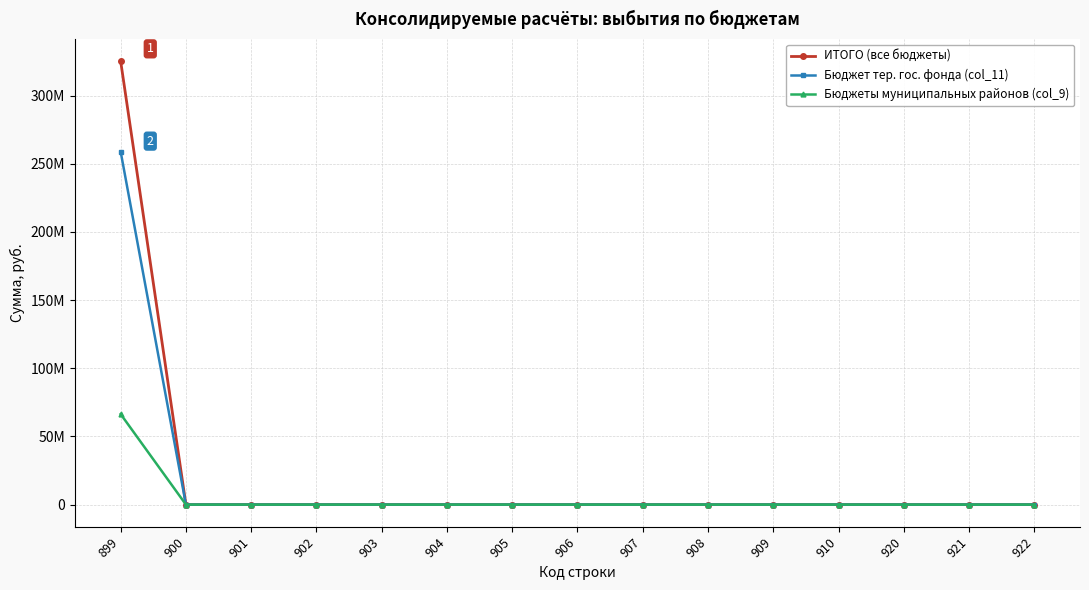

What are all the series names shown in the legend?

ИТОГО (все бюджеты), Бюджет тер. гос. фонда (col_11), Бюджеты муниципальных районов (col_9)